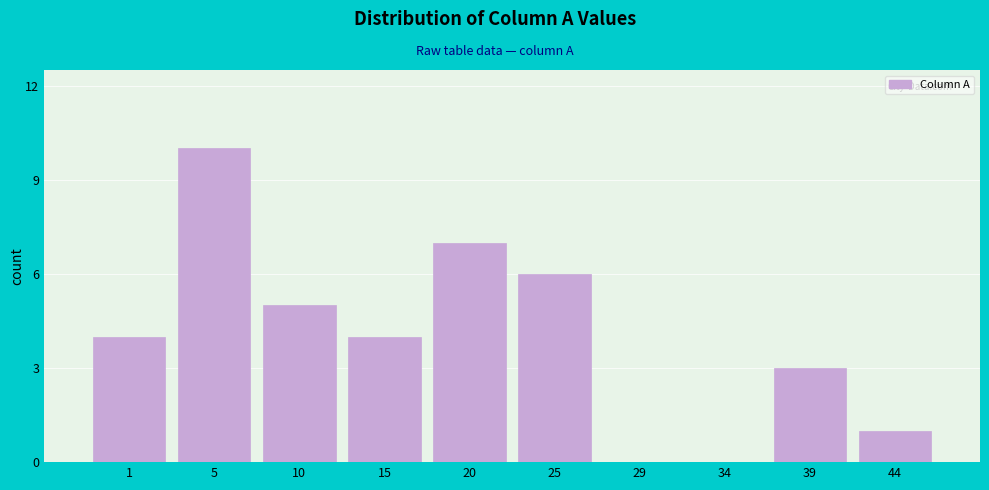

Reading left to right, extract all data points from this chart.

1=4	5=10	10=5	15=4	20=7	25=6	29=0	34=0	39=3	44=1